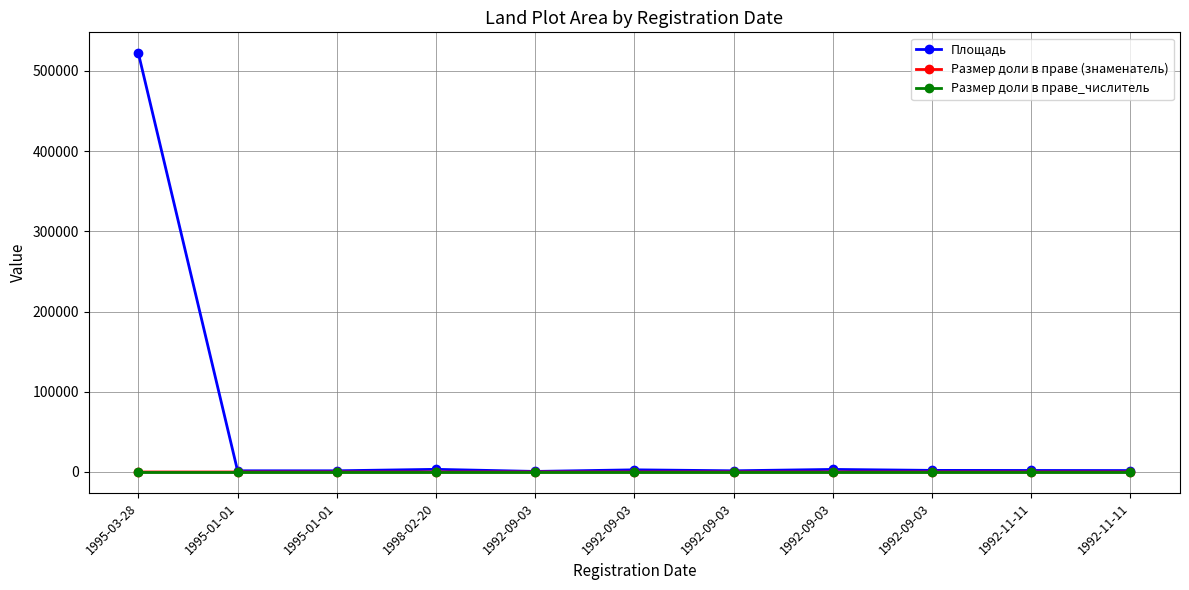

What are all the series names shown in the legend?

Площадь, Размер доли в праве (знаменатель), Размер доли в праве_числитель